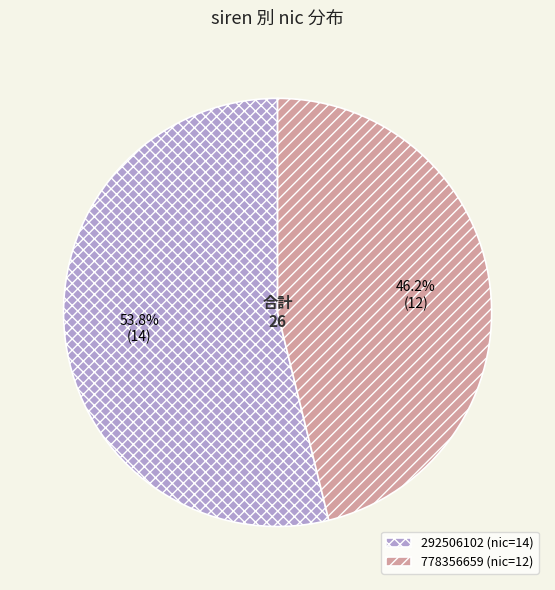

Count the number of slices in the pie.

2